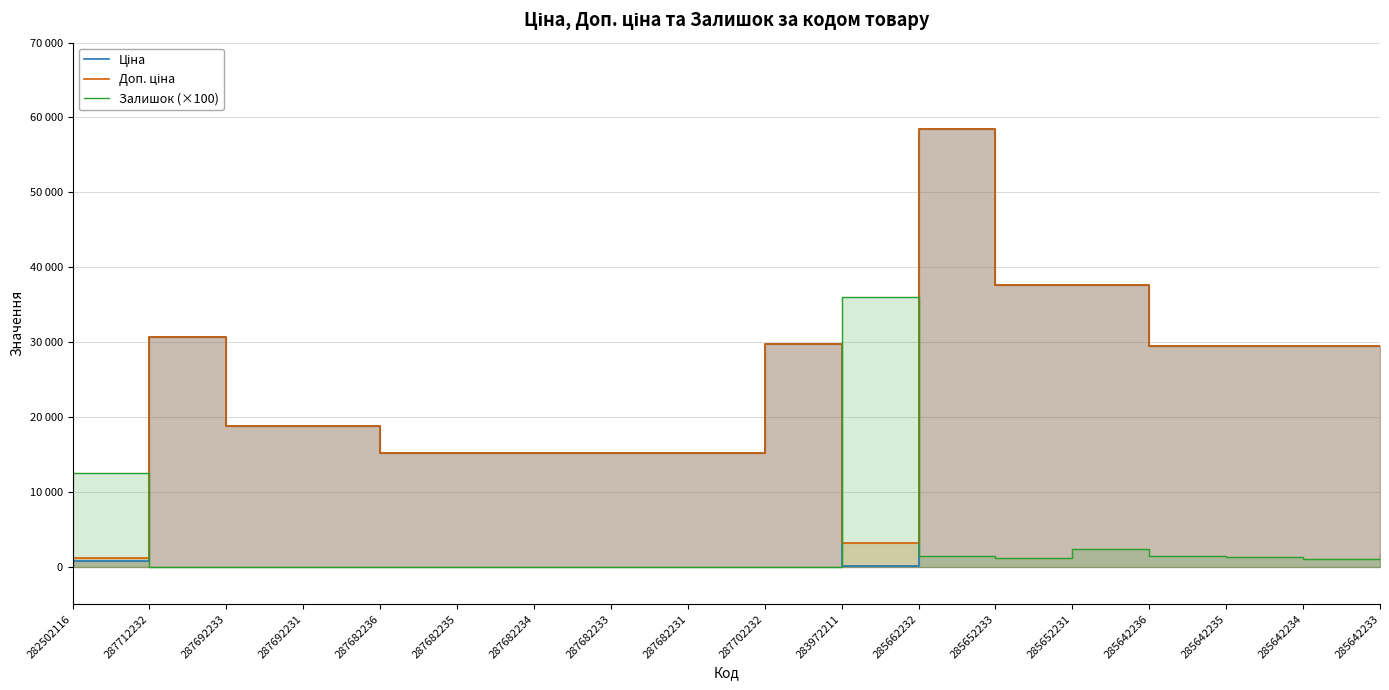

Where do Доп. ціна and Залишок (×100) first cross each other?

282502116 and 287712232